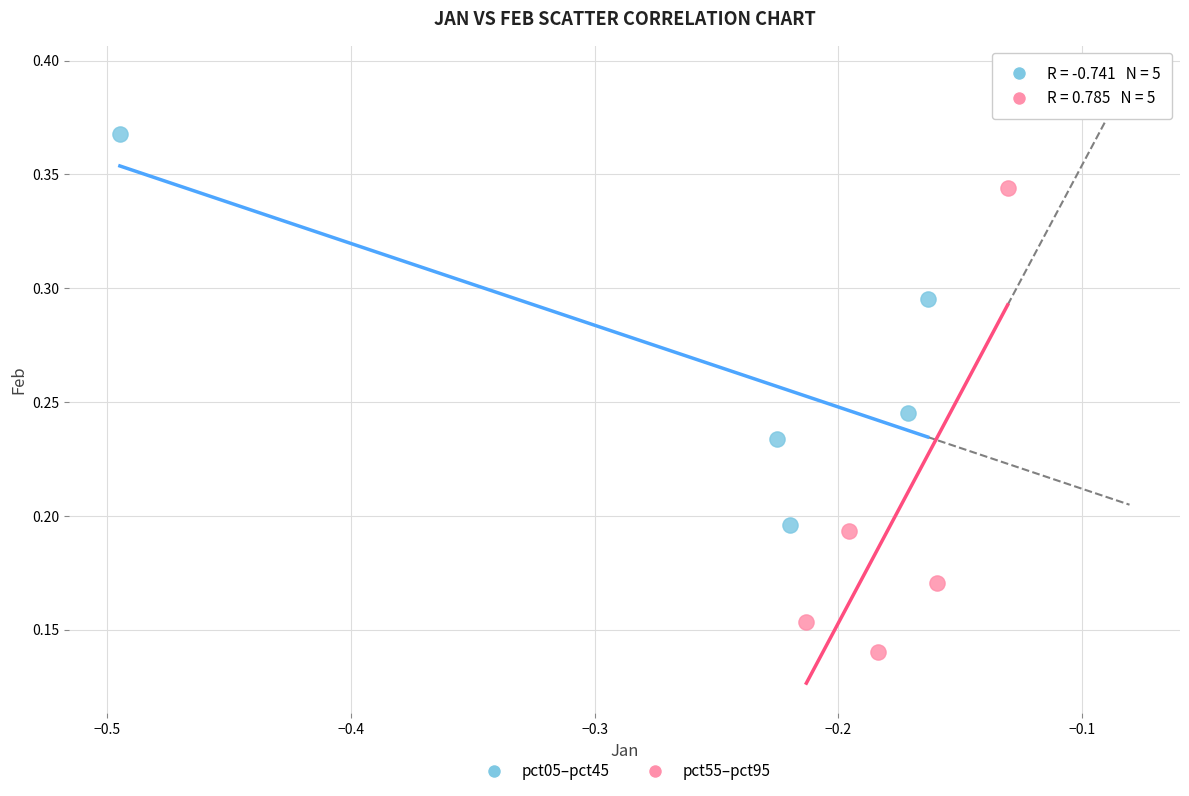

What are all the series names shown in the legend?

pct05–pct45, pct55–pct95